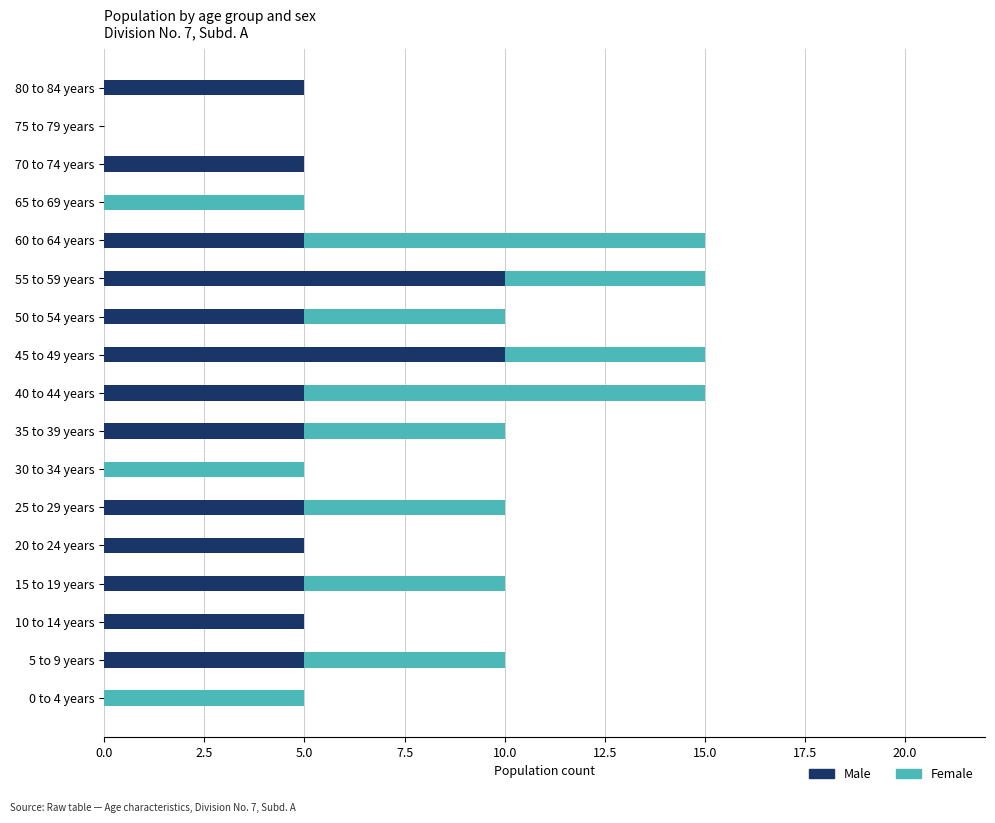

What is the sum of all Male values?

75